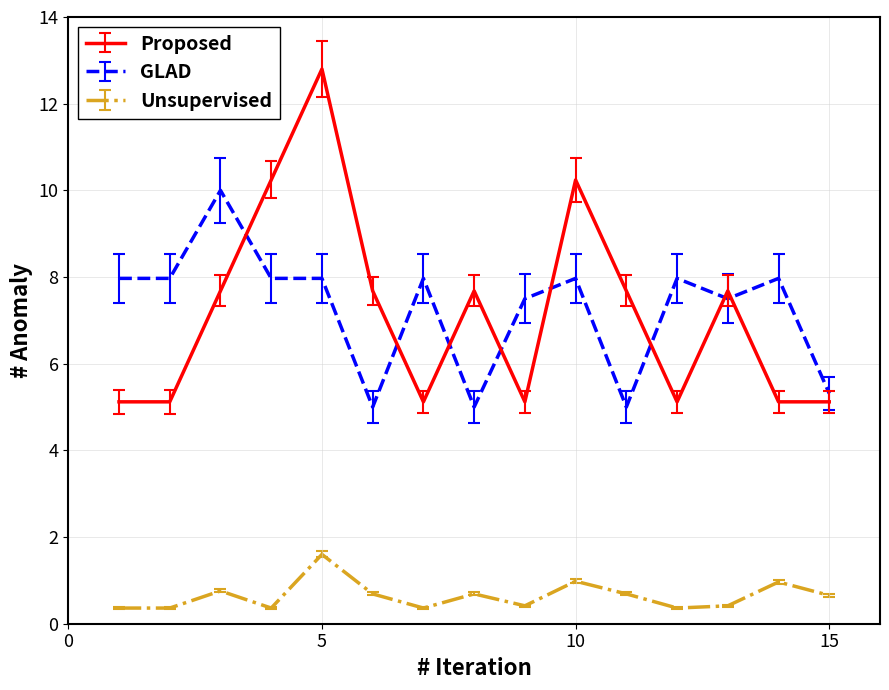

Which series has the largest range (max minus min)?

Proposed